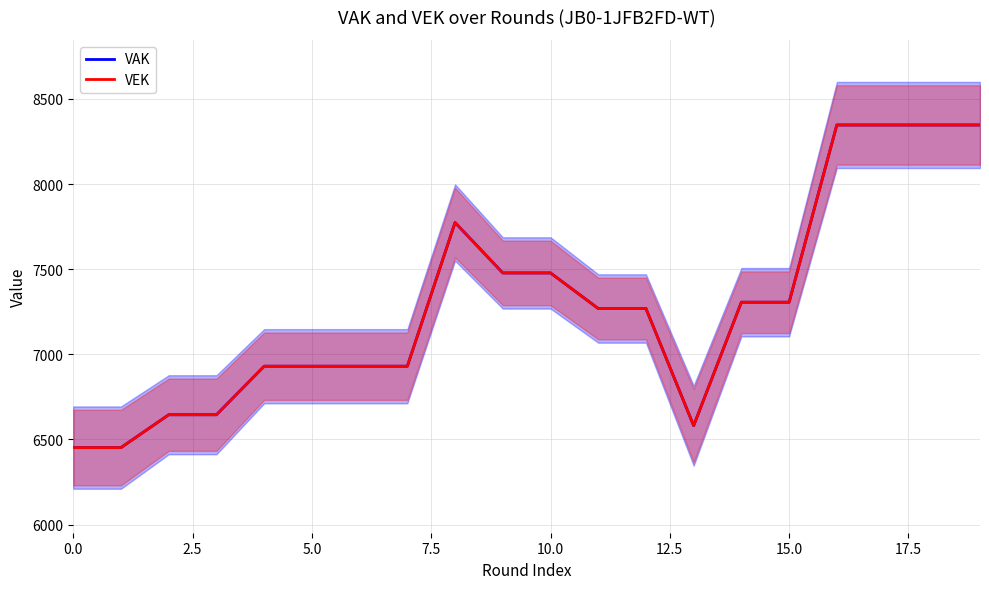

What position from the right is 19?

1